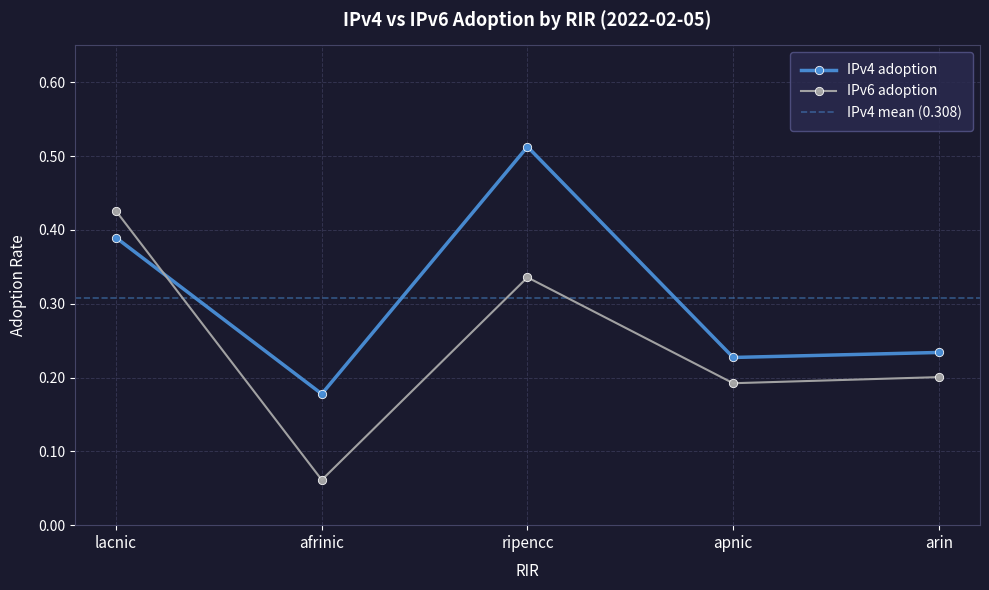

What is the difference between the second highest and minimum values in the IPv6 adoption series?

0.3